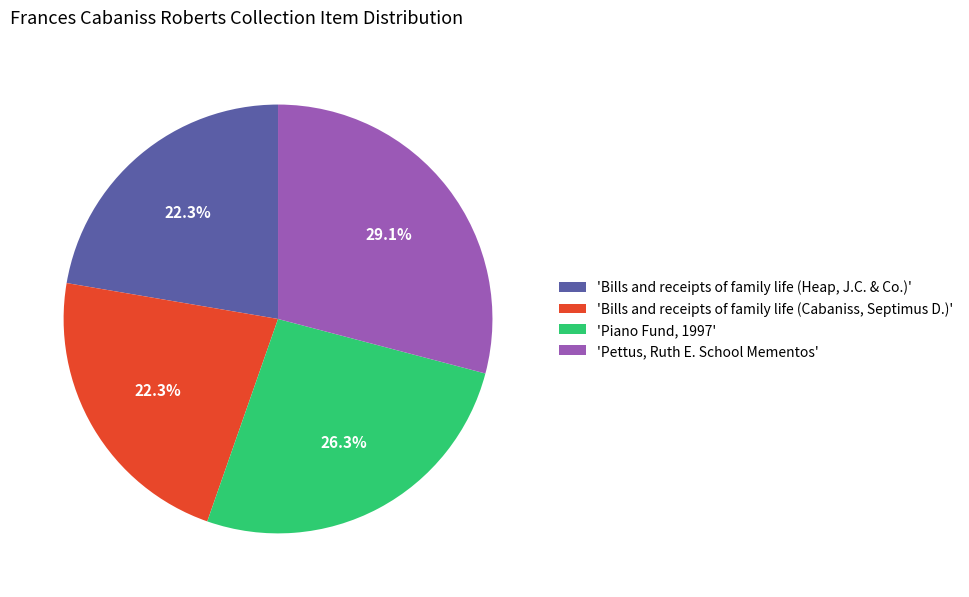

How much of the chart is everything except 'Pettus, Ruth E. School Mementos'?

70.9%